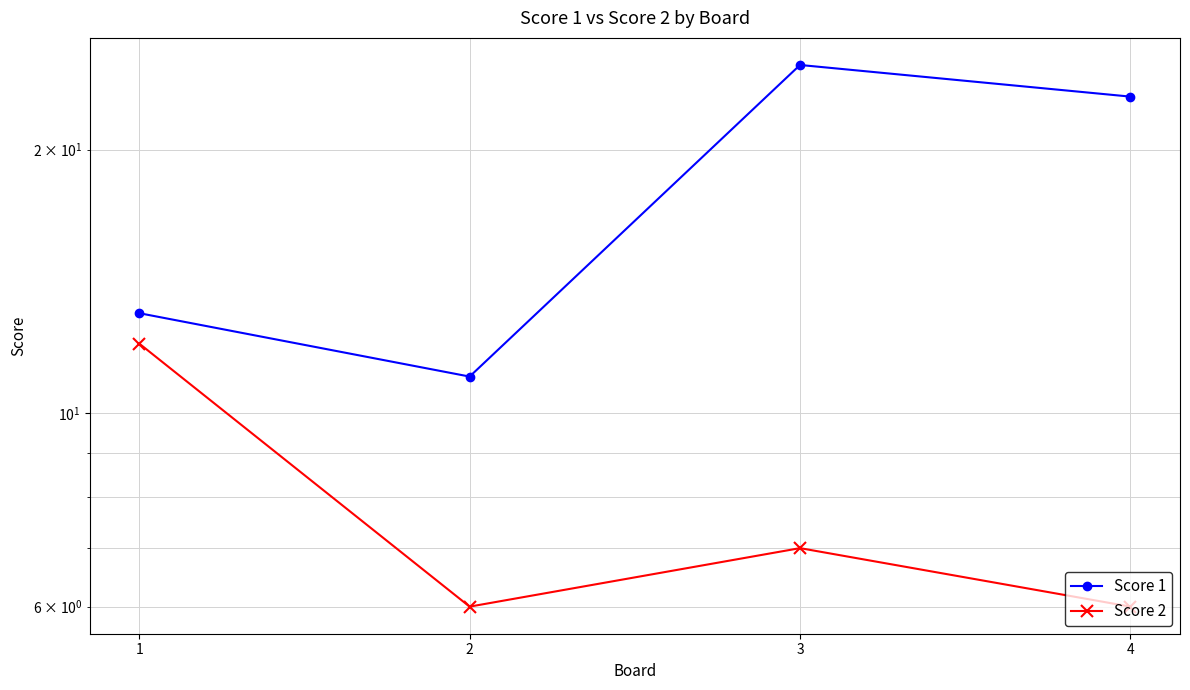

Which label corresponds to the largest value in the chart?

3